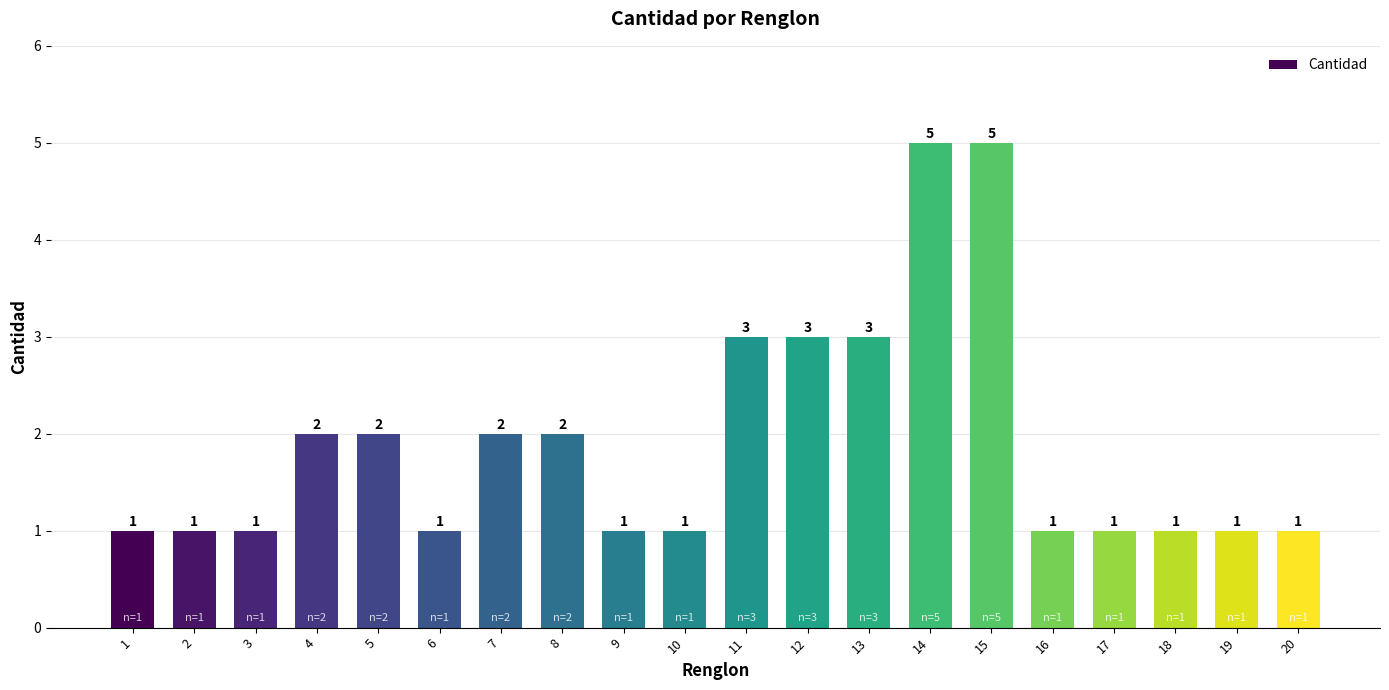

What is the average value?

2